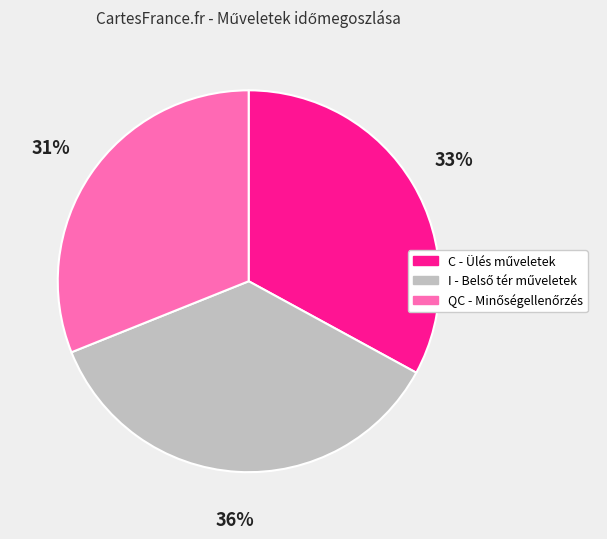

Does any single category account for the majority?

No